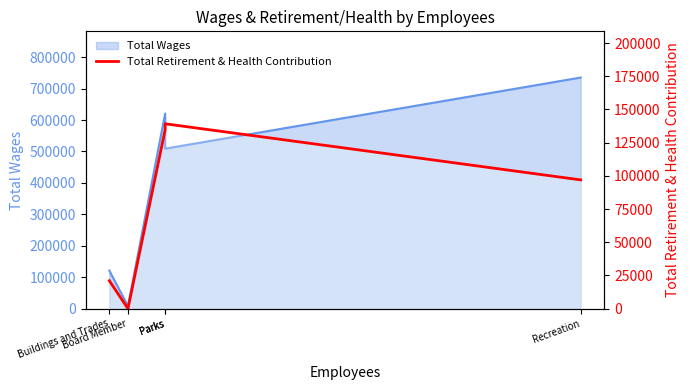

Which category has the lowest value across all series?

Board Member